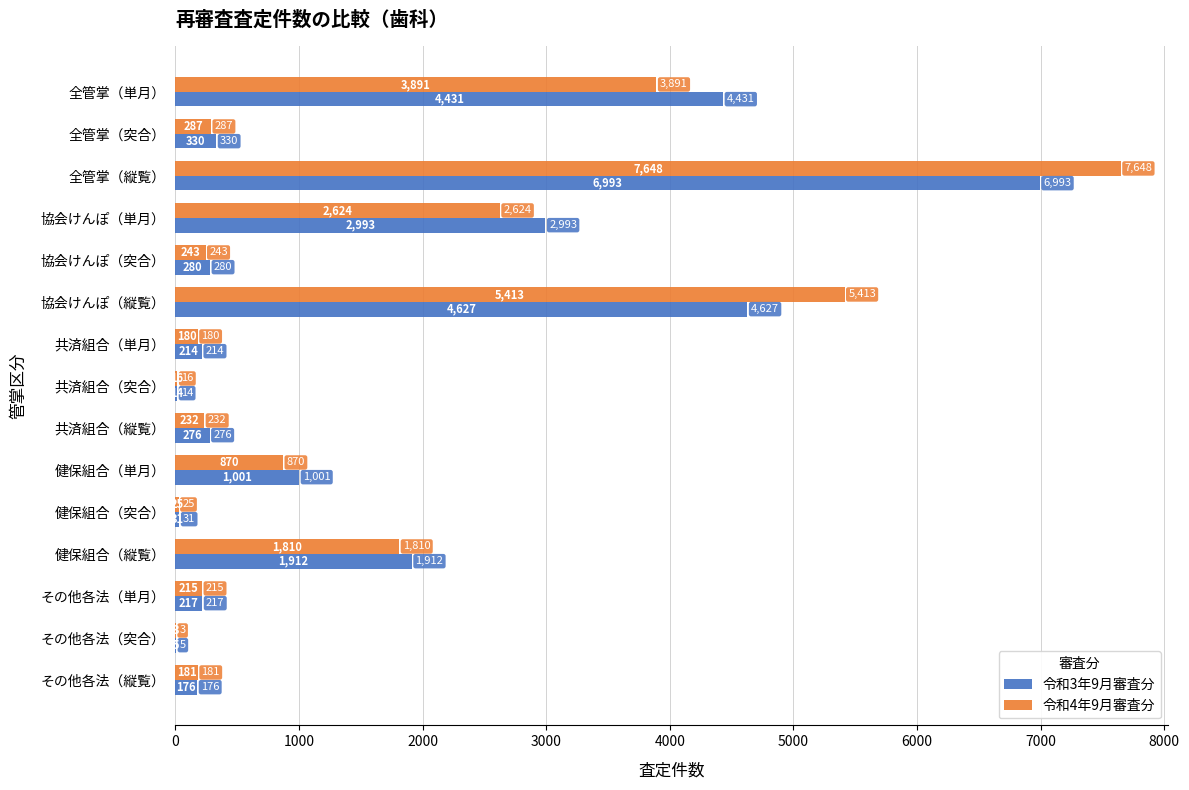

Which category has the highest value across all series?

全管掌（縦覧）